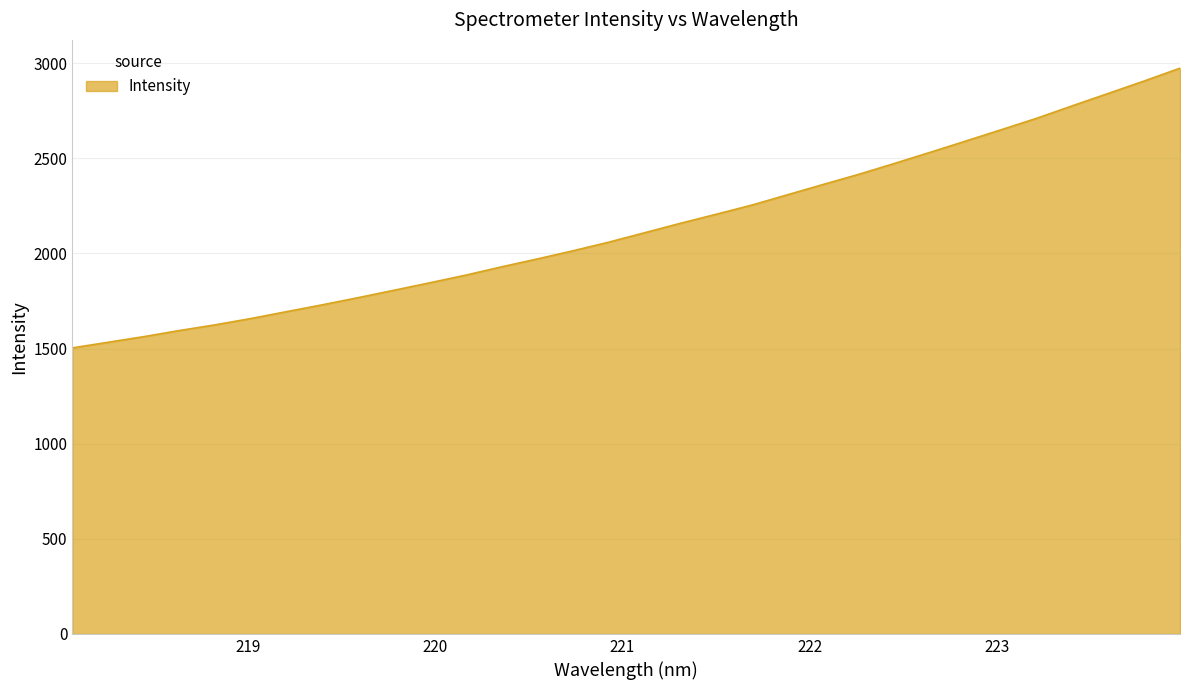

What is the greatest value displayed?

2974.3